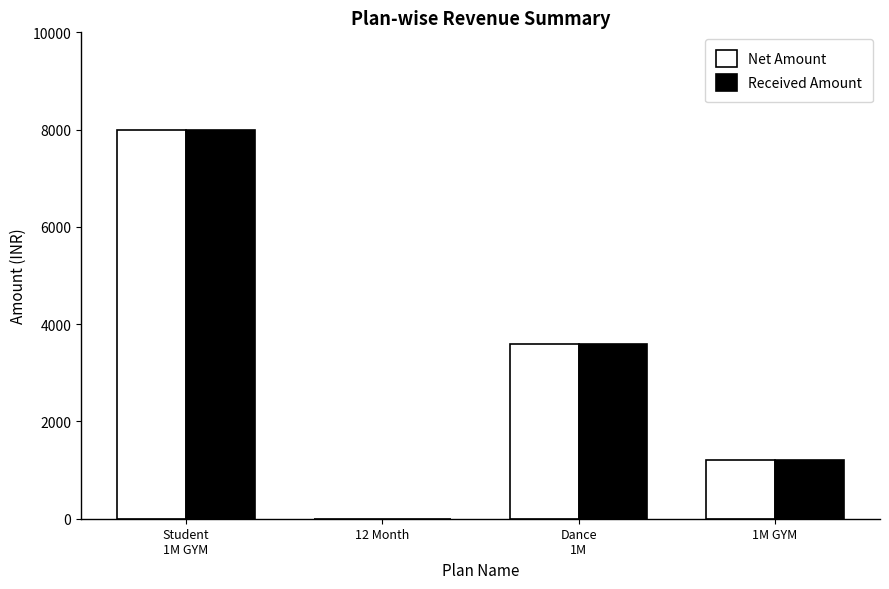

What is the highest value of the Received Amount series?

8000